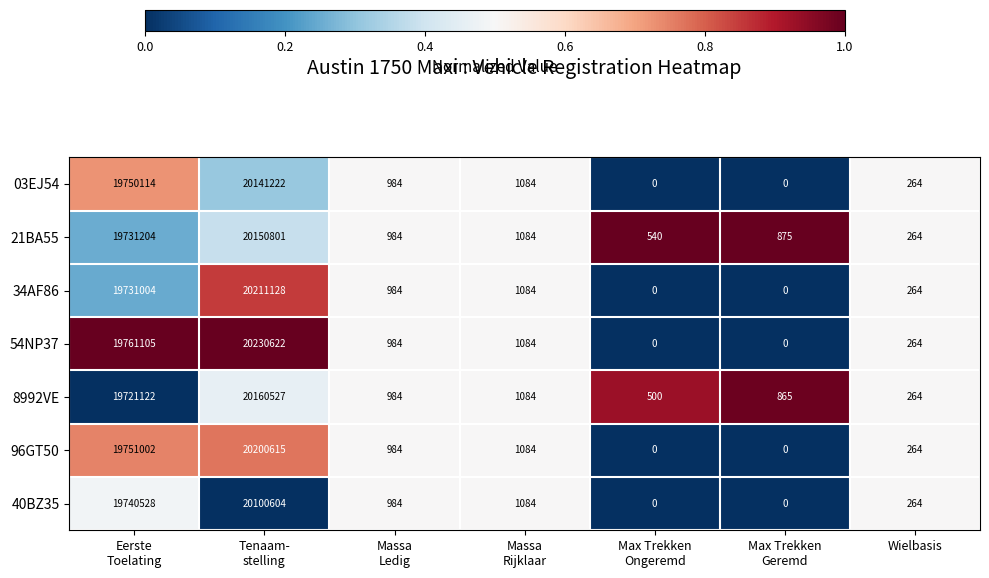

At which label does 21BA55 reach its minimum?

Wielbasis